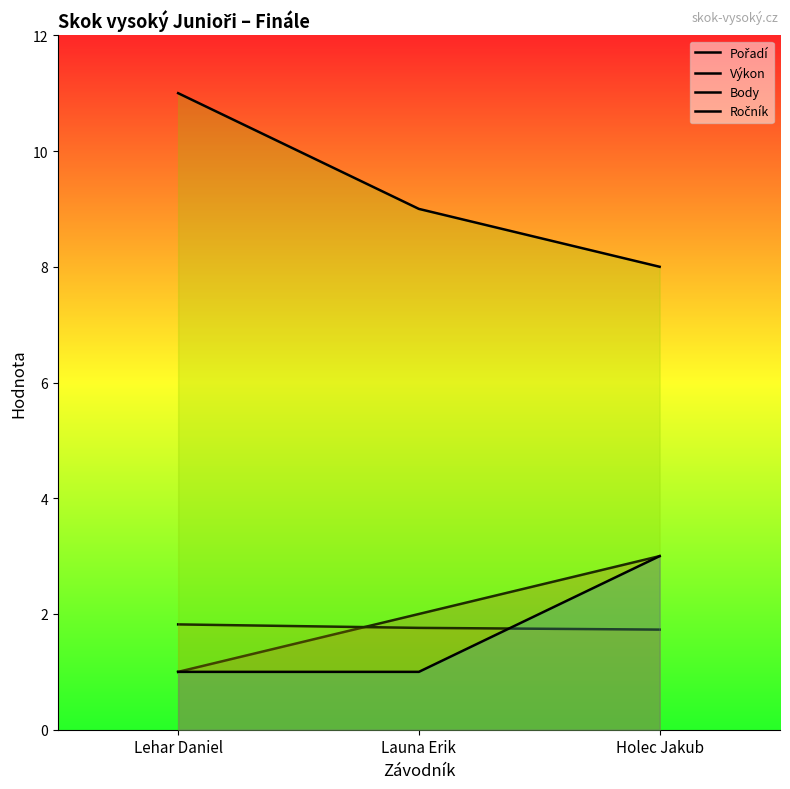

What is the label of the 2nd point from the right?

Launa Erik